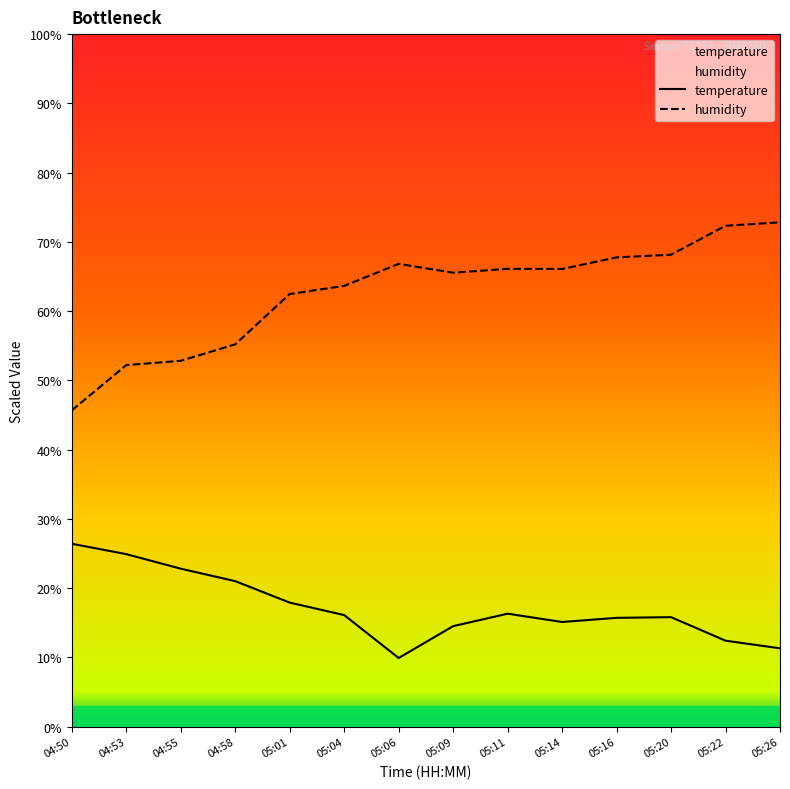

Rank the series by their maximum value, from highest to lowest.

humidity, temperature